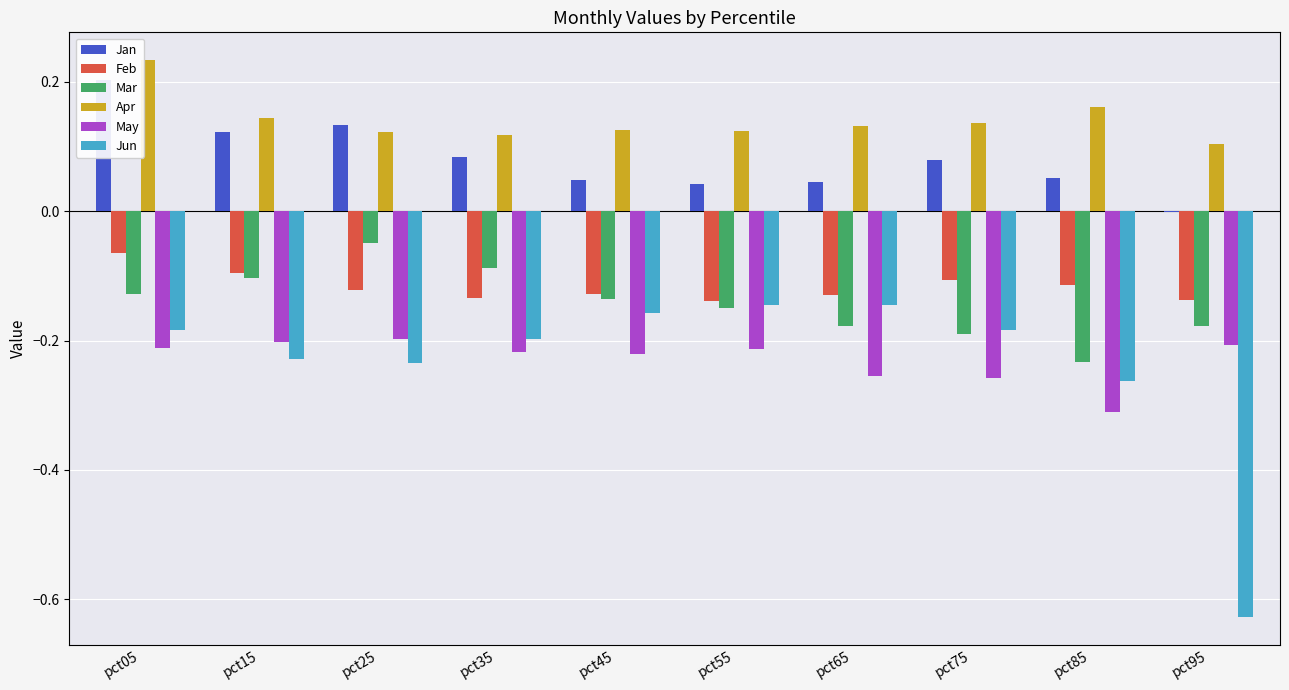

What is the average value of the Apr series?

0.1